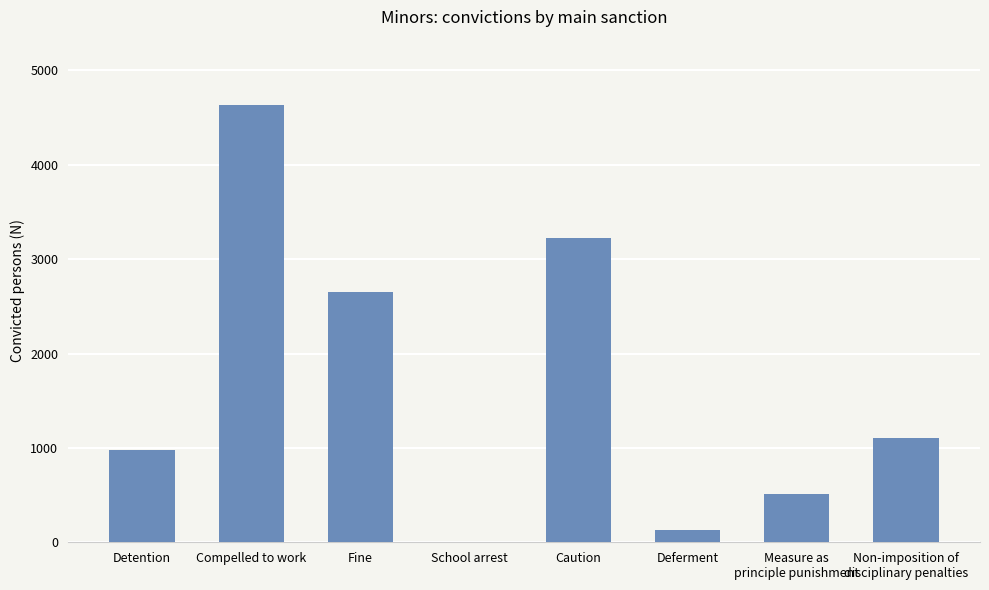

Where is the data nearest to the value 2318?

Fine